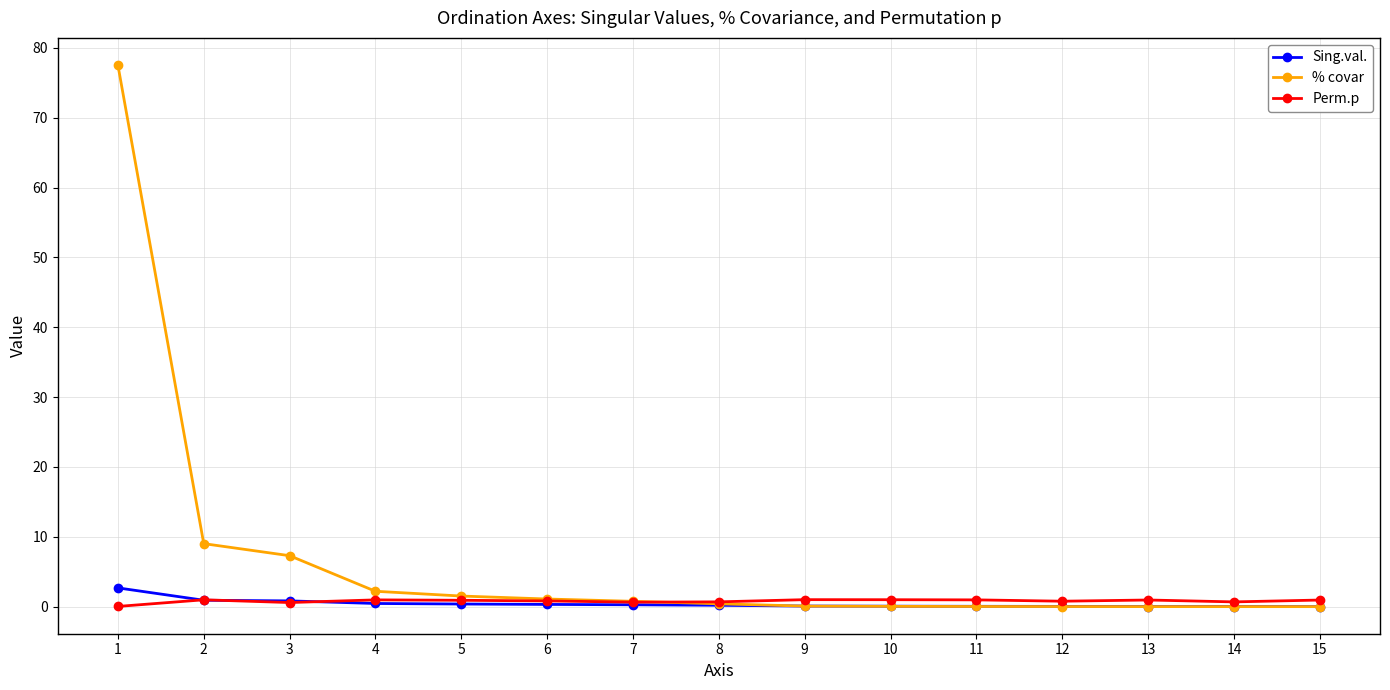

What is the difference between the maximum and minimum values in the % covar series?

77.5